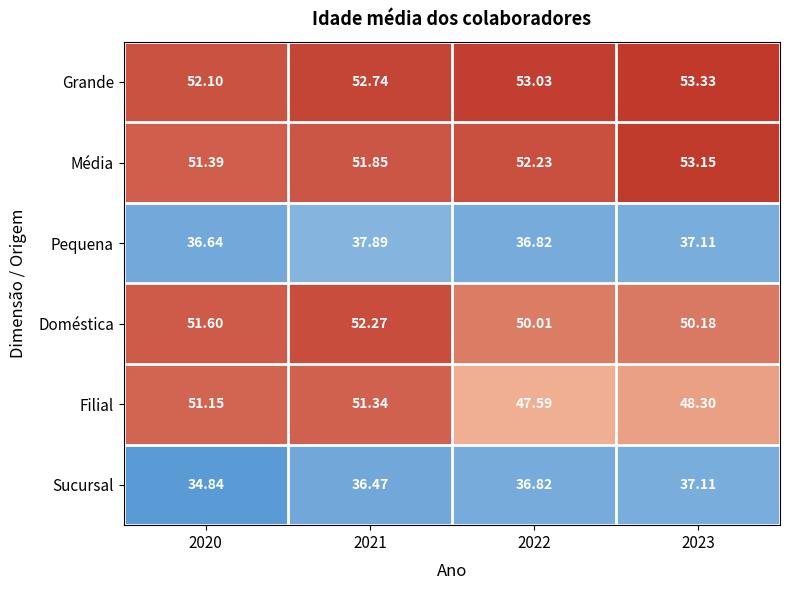

Rank the series at 2021 from highest to lowest value.

Grande, Doméstica, Média, Filial, Pequena, Sucursal